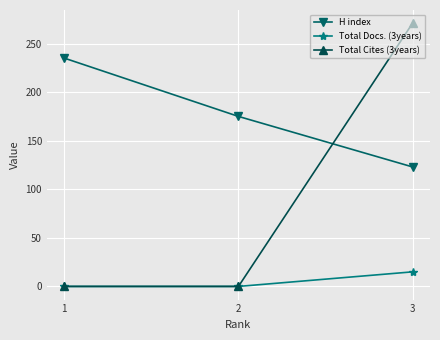

What is the greatest value displayed?

271